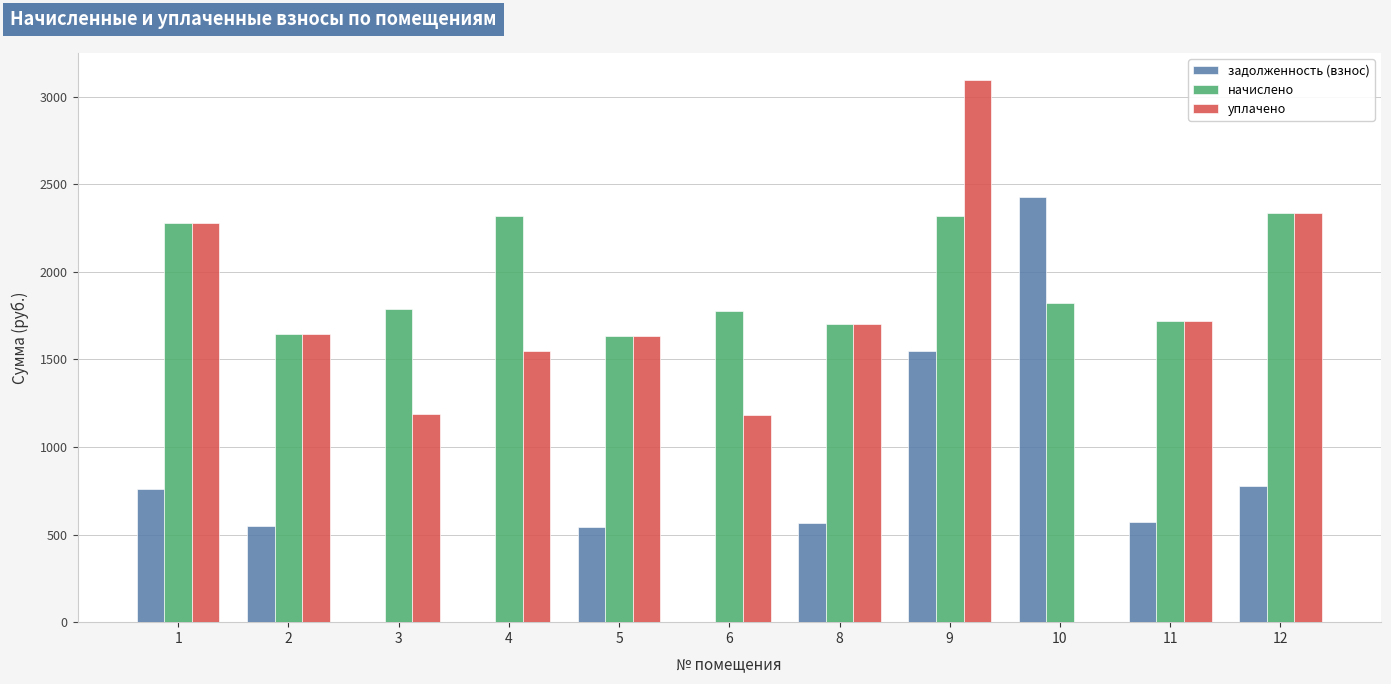

What is the total value across all series at 12?

5448.9